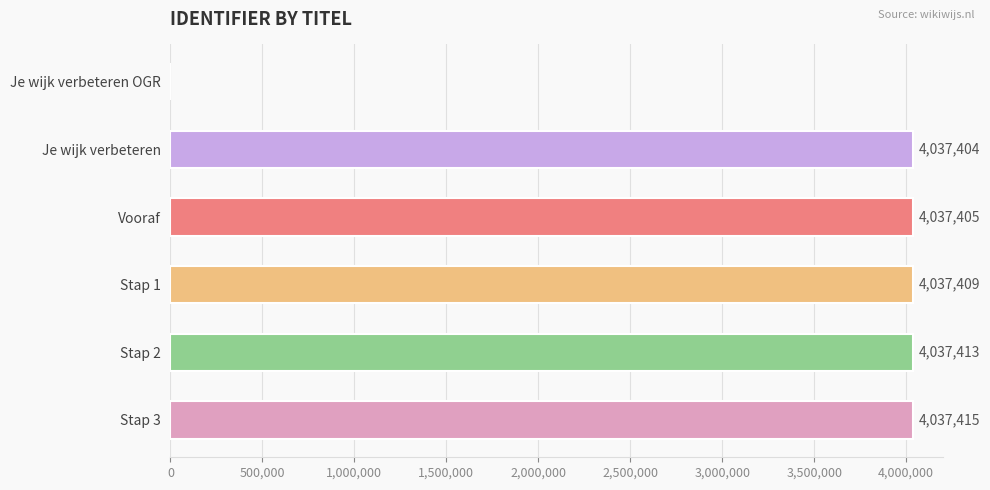

Reading top to bottom, transcribe all the data shown in this chart.

Je wijk verbeteren OGR=0	Je wijk verbeteren=4037404	Vooraf=4037405	Stap 1=4037409	Stap 2=4037413	Stap 3=4037415